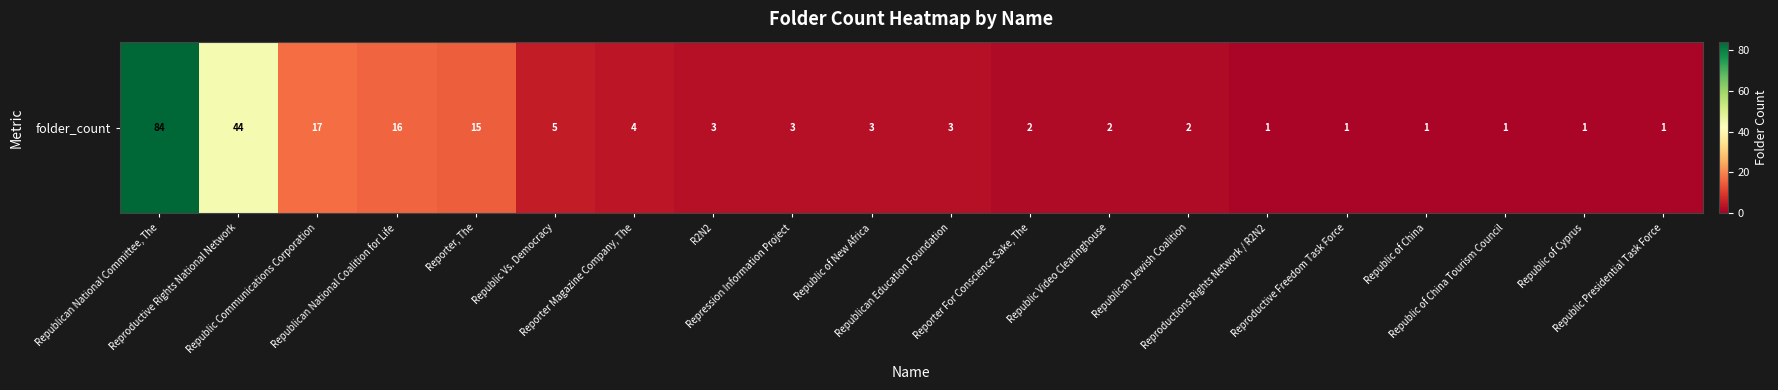

Reading right to left, what are all the values shown in this chart?

1	1	1	1	1	1	2	2	2	3	3	3	3	4	5	15	16	17	44	84